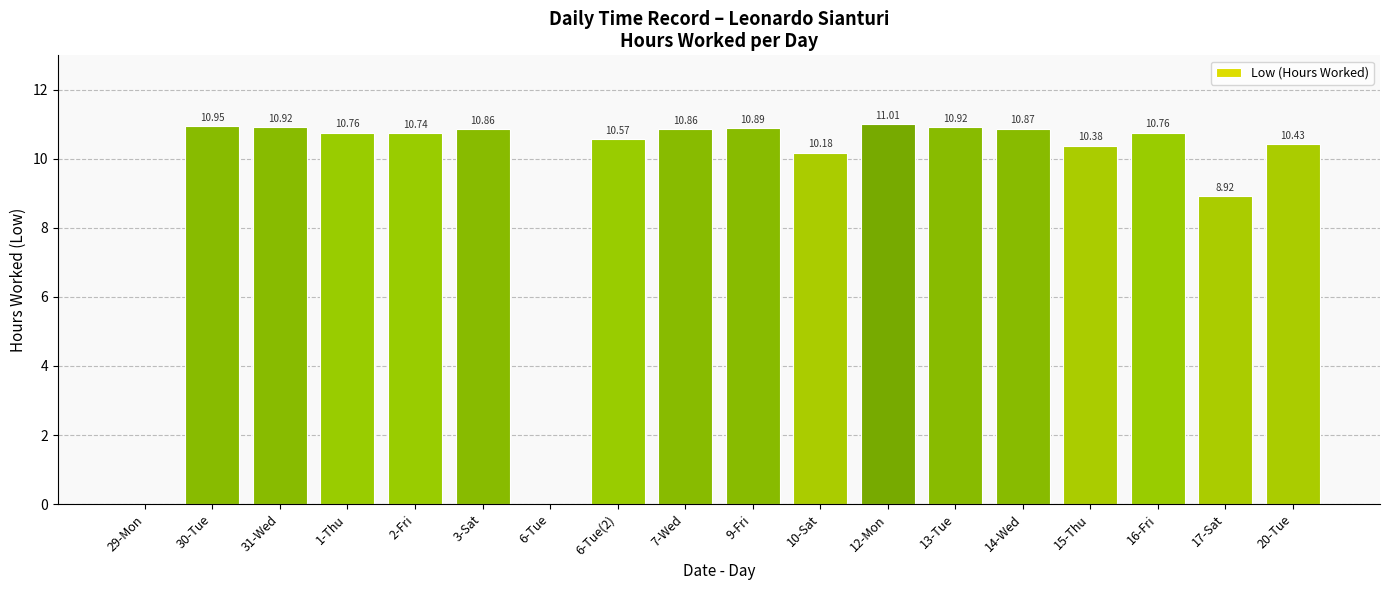

What is the sum of all values?

170.0